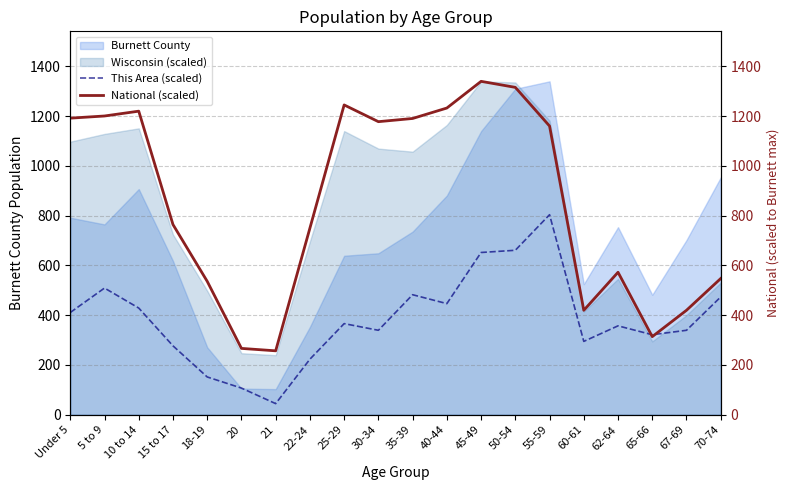

Rank the categories by This Area (scaled) value from lowest to highest.

21, 20, 18-19, 22-24, 15 to 17, 60-61, 65-66, 30-34, 67-69, 62-64, 25-29, Under 5, 10 to 14, 40-44, 70-74, 35-39, 5 to 9, 45-49, 50-54, 55-59